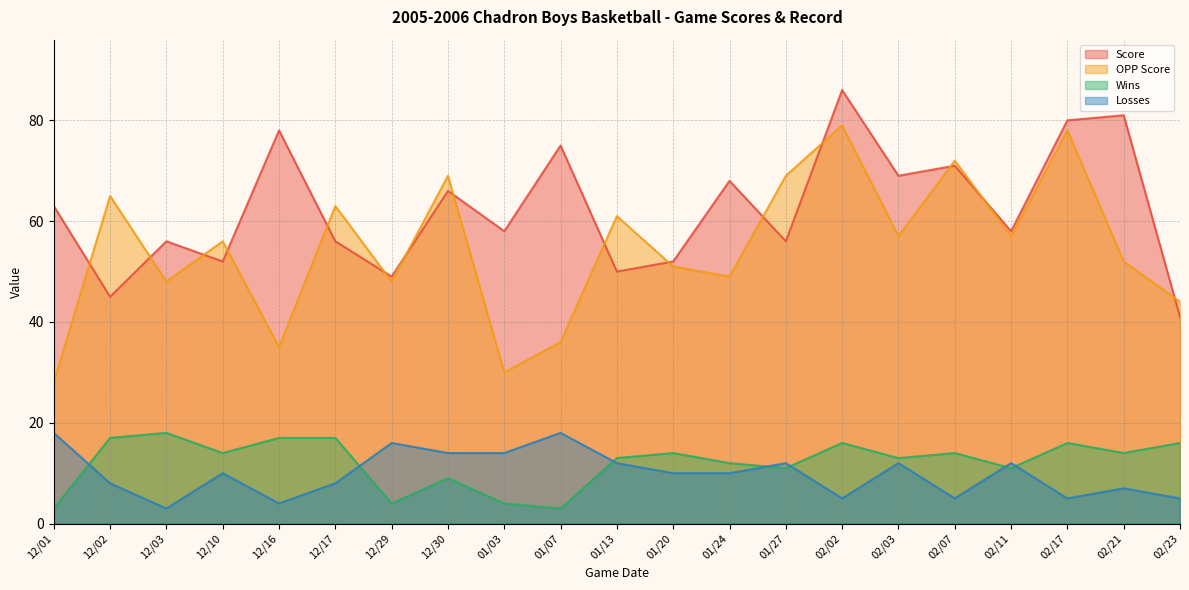

Where is the first local minimum for Score?

12/02